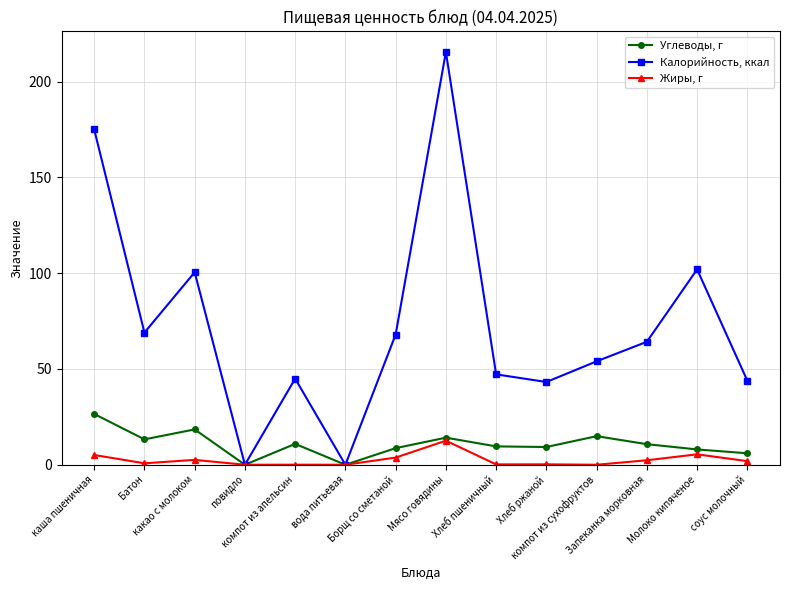

What are all the series names shown in the legend?

Углеводы, г, Калорийность, ккал, Жиры, г